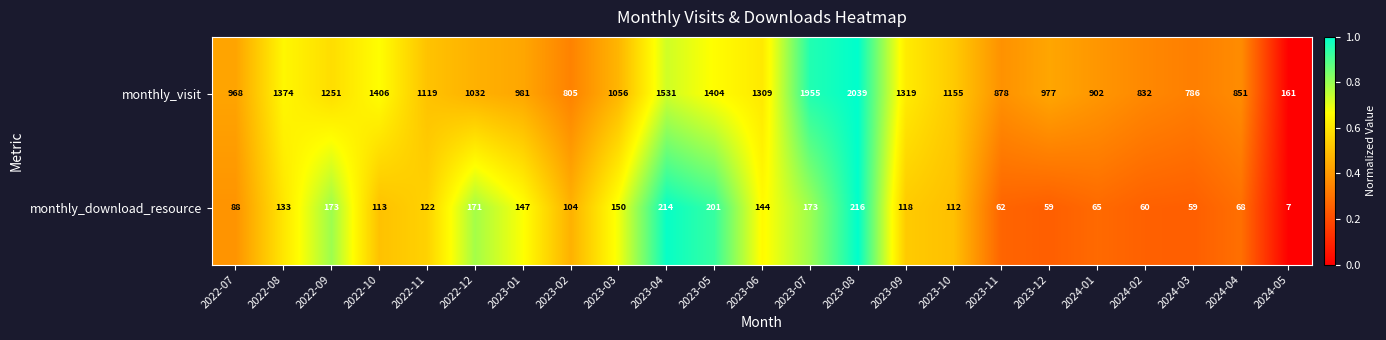

What is the difference between the monthly_download_resource values at 2022-09 and 2023-04?

41